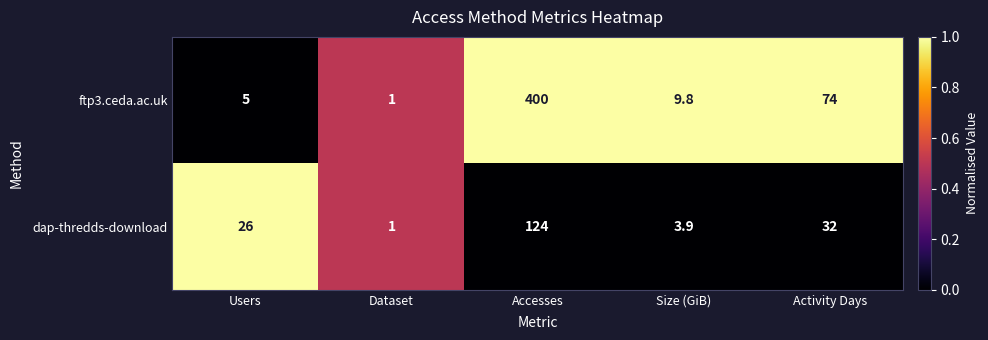

Which series changed the most between Dataset and Size (GiB)?

ftp3.ceda.ac.uk